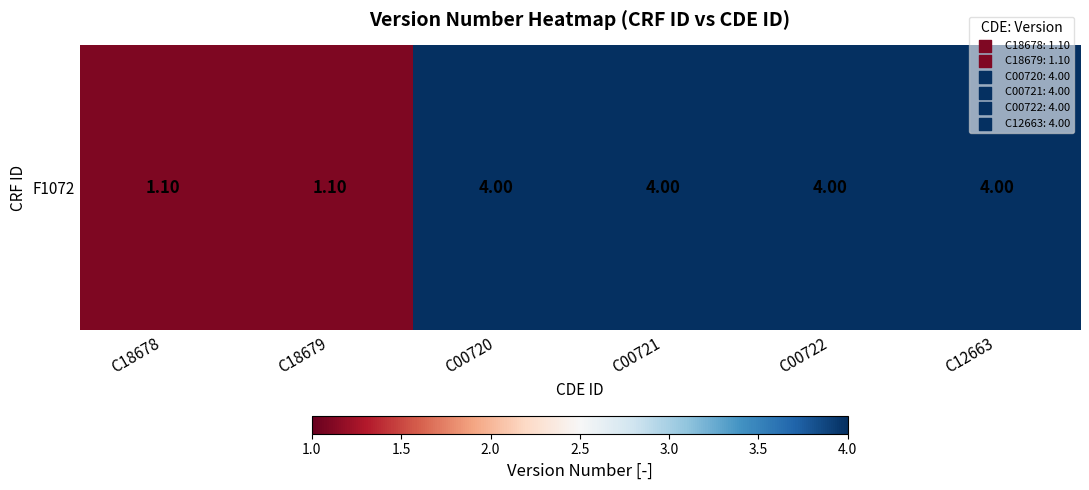

Rank the categories by value from highest to lowest.

C00720, C00721, C00722, C12663, C18678, C18679